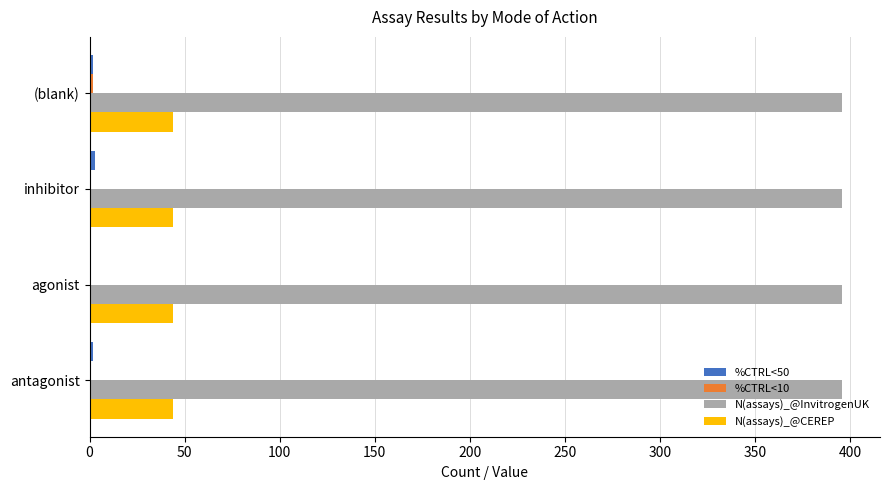

The N(assays)_@InvitrogenUK series shows 396 at agonist. True or false?

True